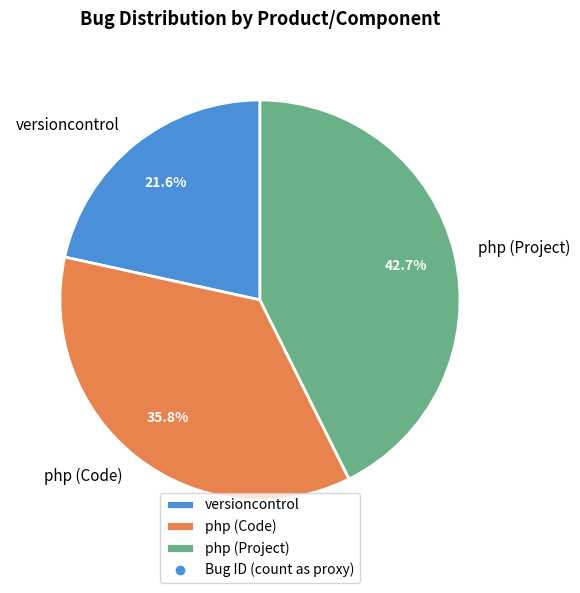

Rank the categories by value from highest to lowest.

php (Project), php (Code), versioncontrol